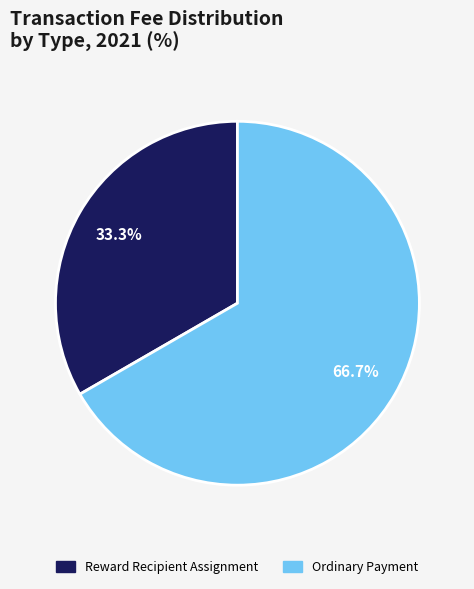

Does any single category account for the majority?

Yes